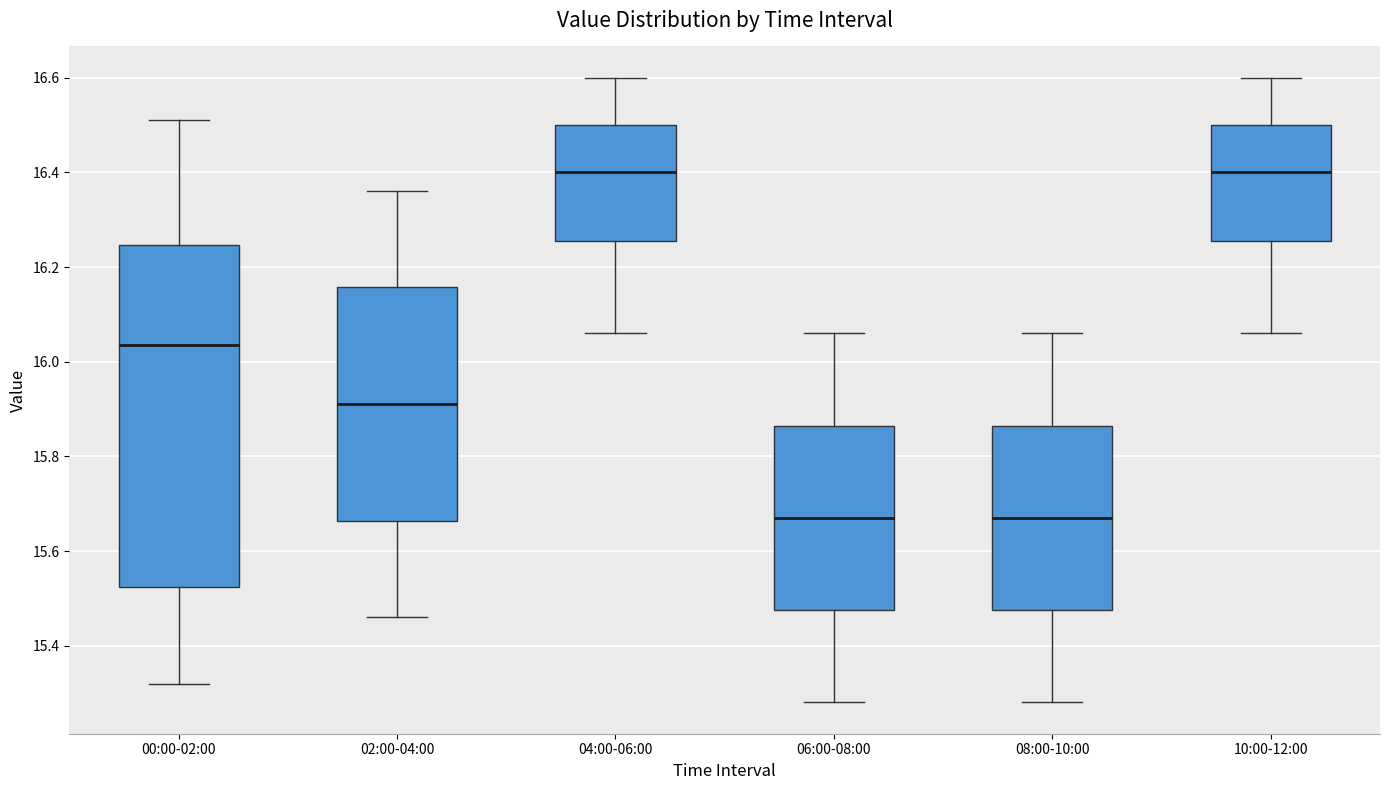

Where is the upper edge of the box for 02:00-04:00 on the y-axis? The values are not printed on the chart, so give them approximately, as read against the axis.

16.16